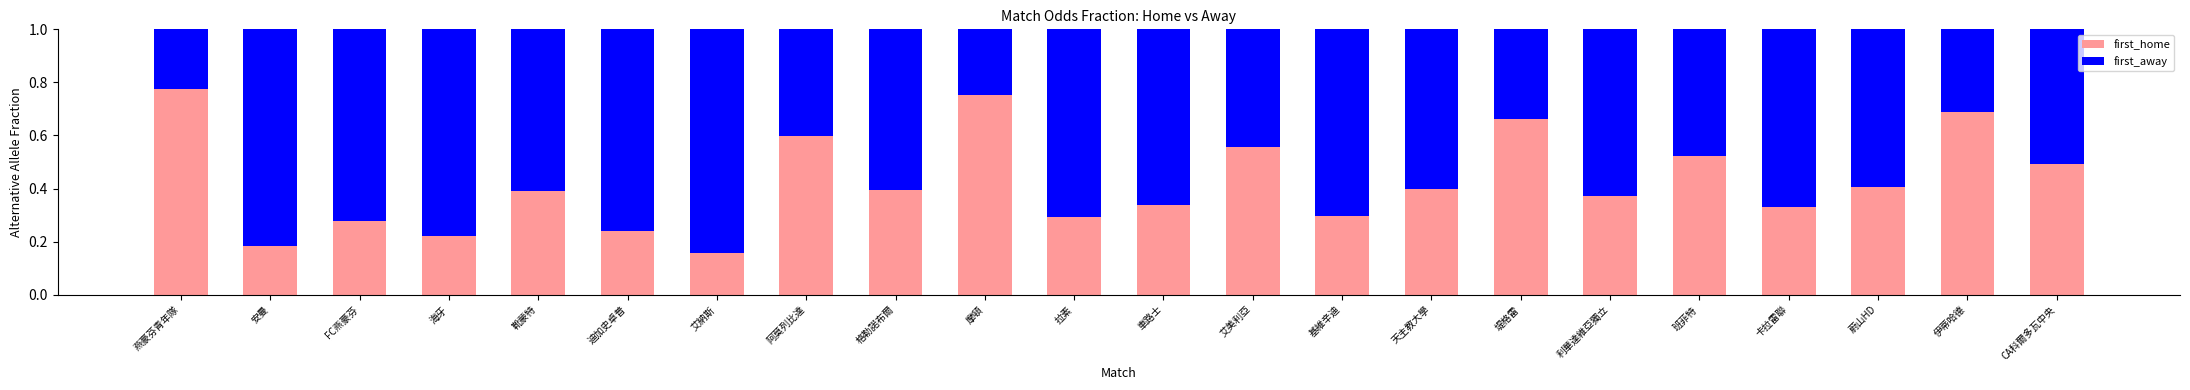

At which label is first_home closest to 0?

艾納斯